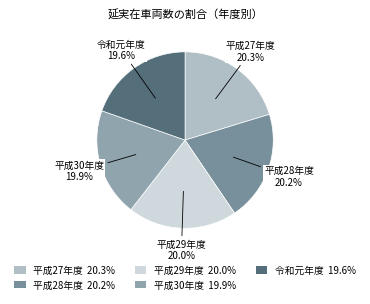

What is the ratio of the value at 平成27年度 to the value at 令和元年度?

1.0